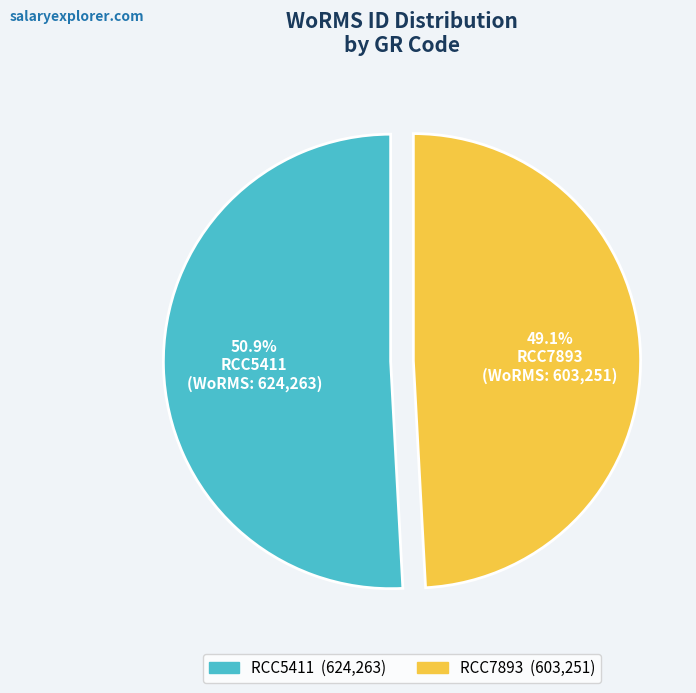

True or false: RCC7893 accounts for 49% of the total.

True